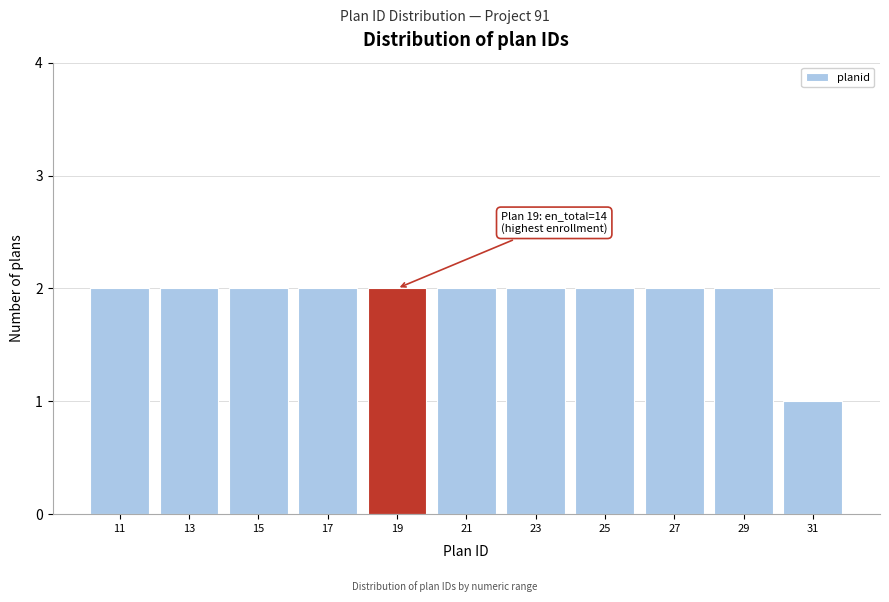

Reading left to right, what are all the values shown in this chart?

11=2	13=2	15=2	17=2	19=2	21=2	23=2	25=2	27=2	29=2	31=1